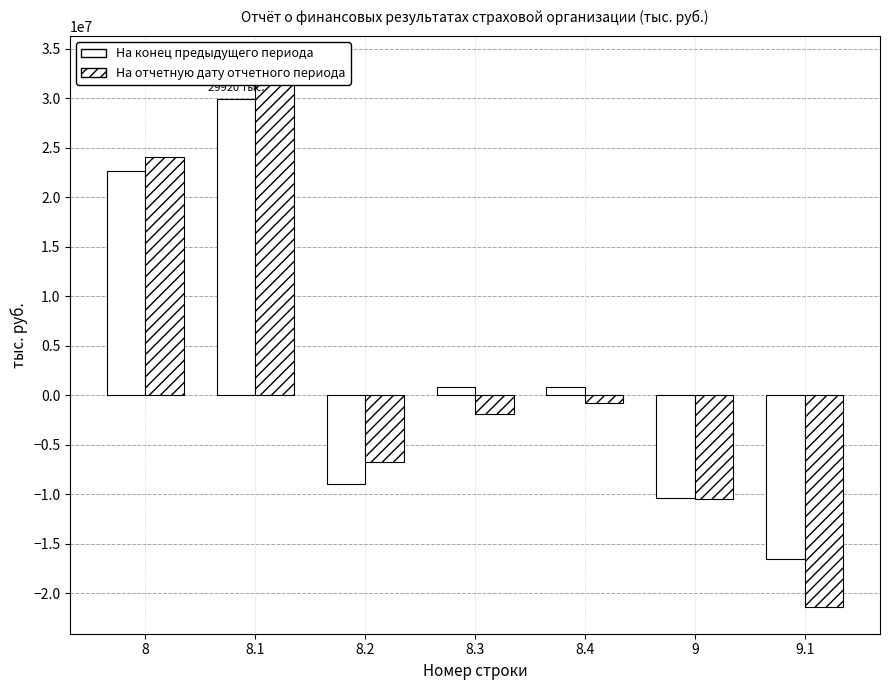

What is the highest value of the На отчетную дату отчетного периода series?

33512292.9